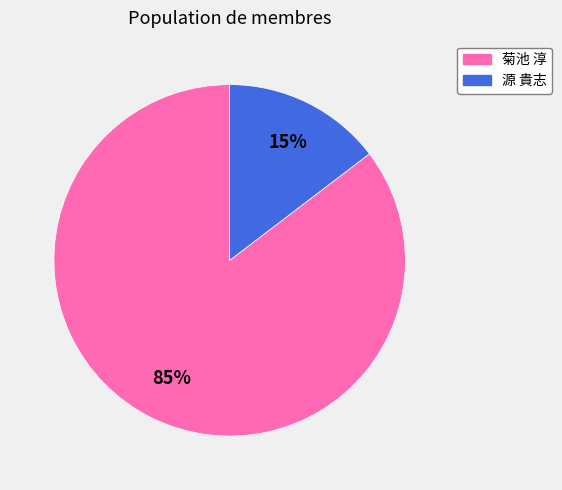

Between 源 貴志 and 菊池 淳, which is larger?

菊池 淳